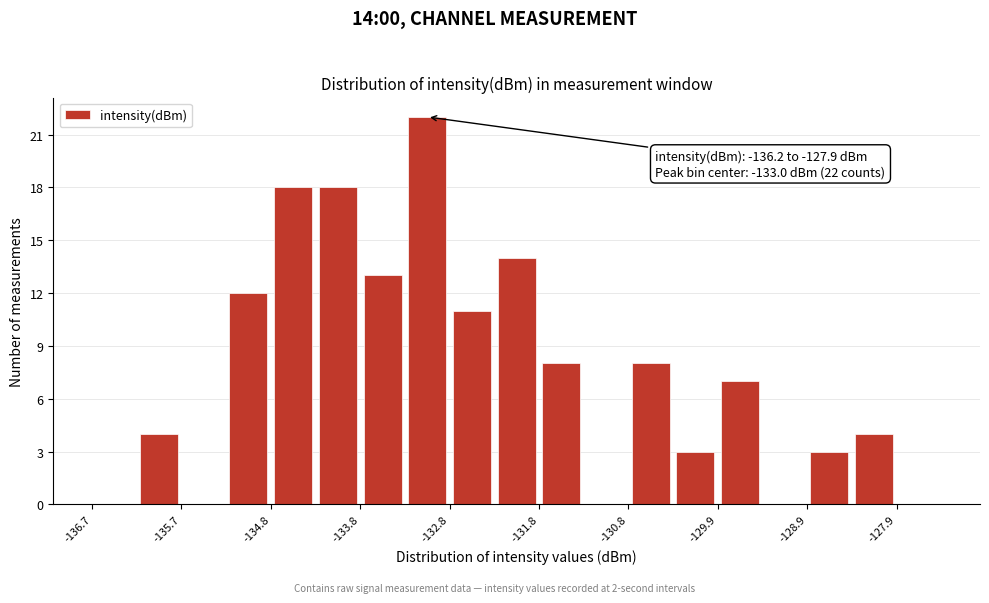

Which range on the x-axis has the tallest bar?

-133.3 to -132.8